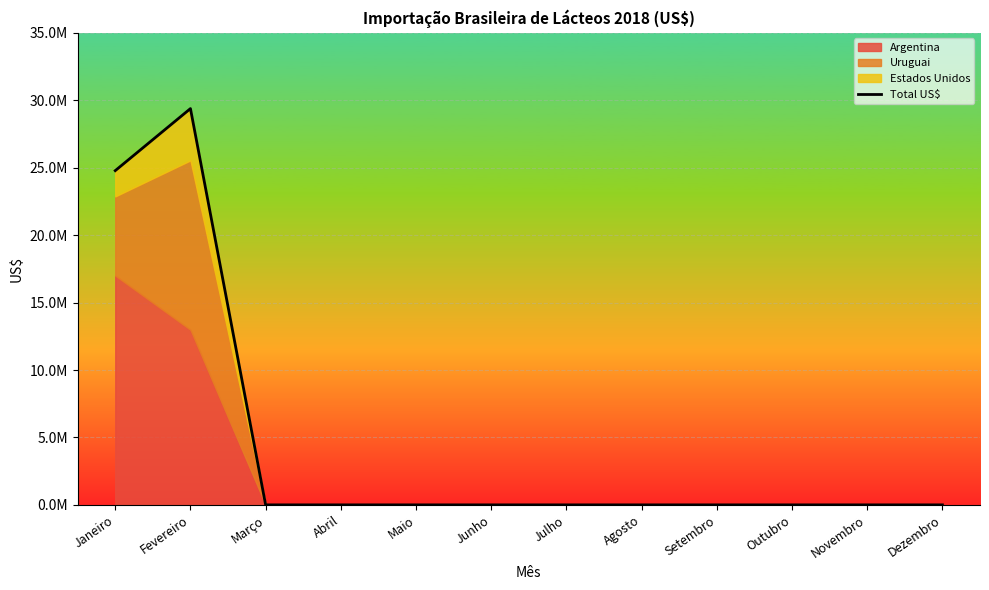

What is the difference between the second highest and minimum values?

24782048